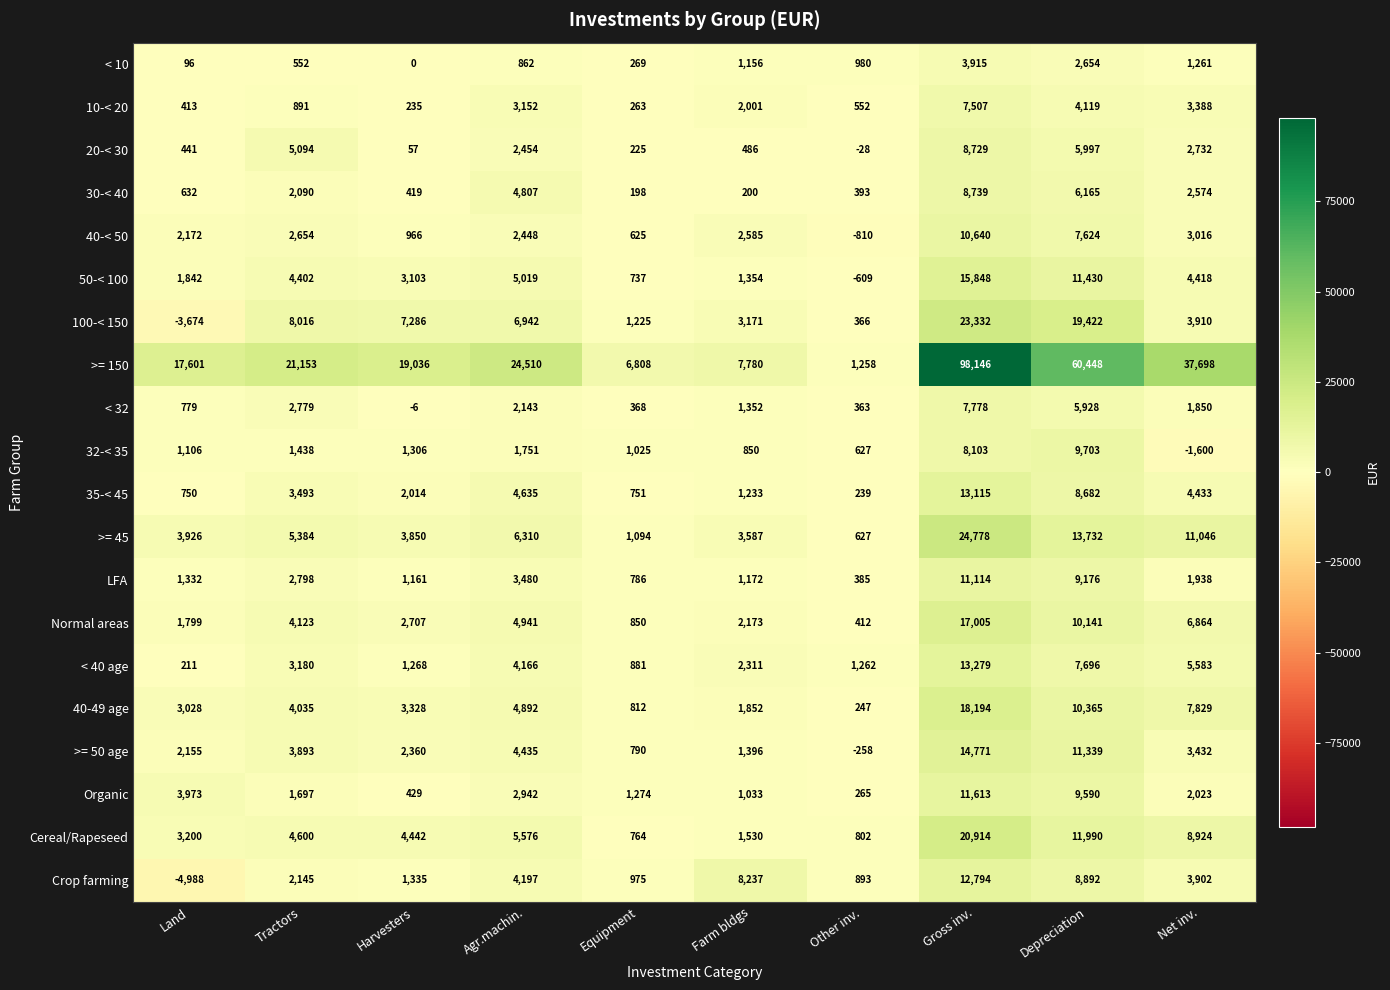

Which series has the widest spread of values?

>= 150